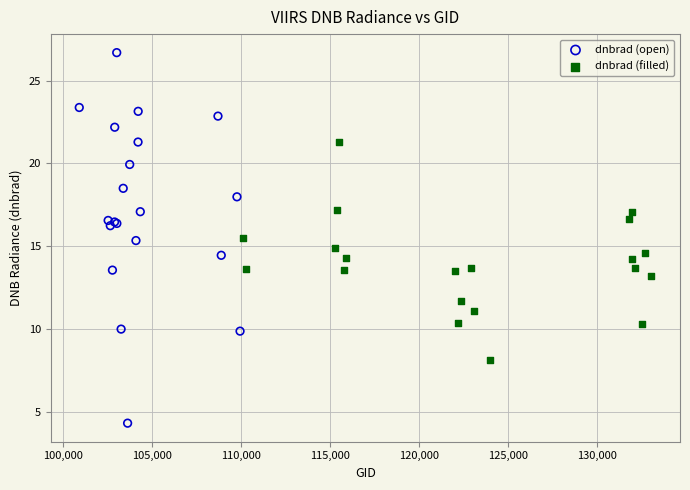

Which series reaches the maximum Y coordinate?

dnbrad (open)